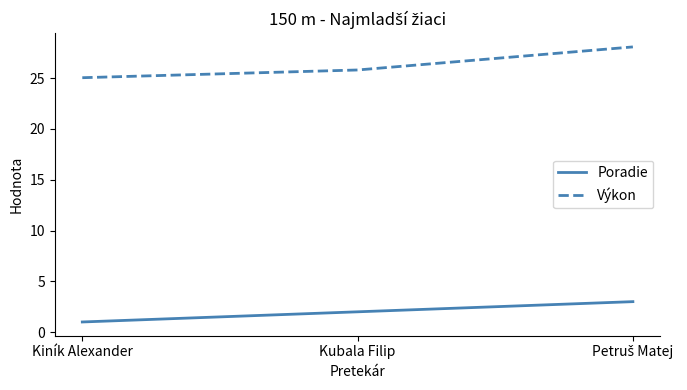

The value of Výkon at Kiník Alexander is 25.0. True or false?

True